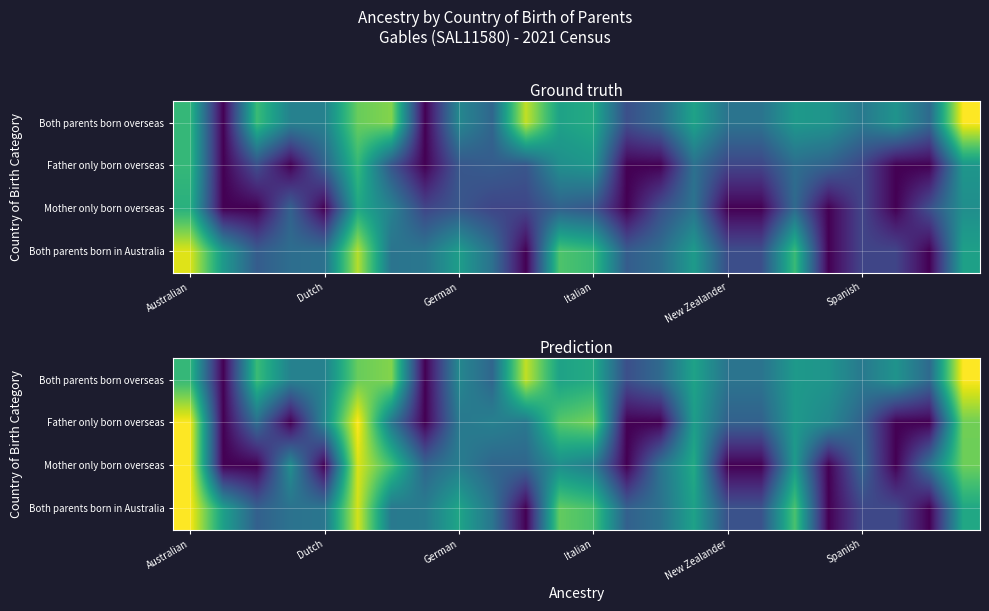

How many values in Mother only born overseas are above zero?

16